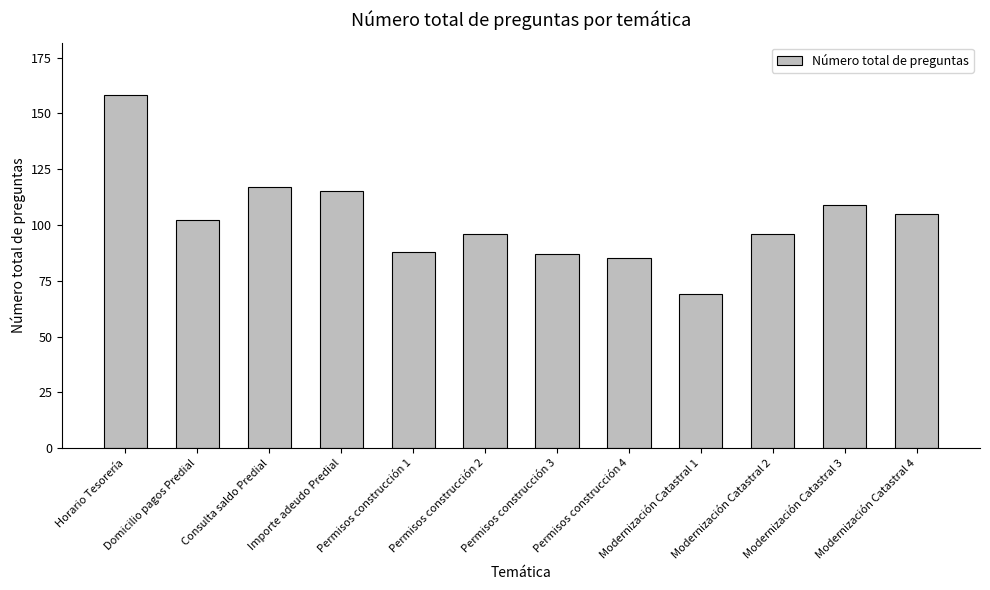

The chart shows a value of 54 at Modernización Catastral 4. True or false?

False